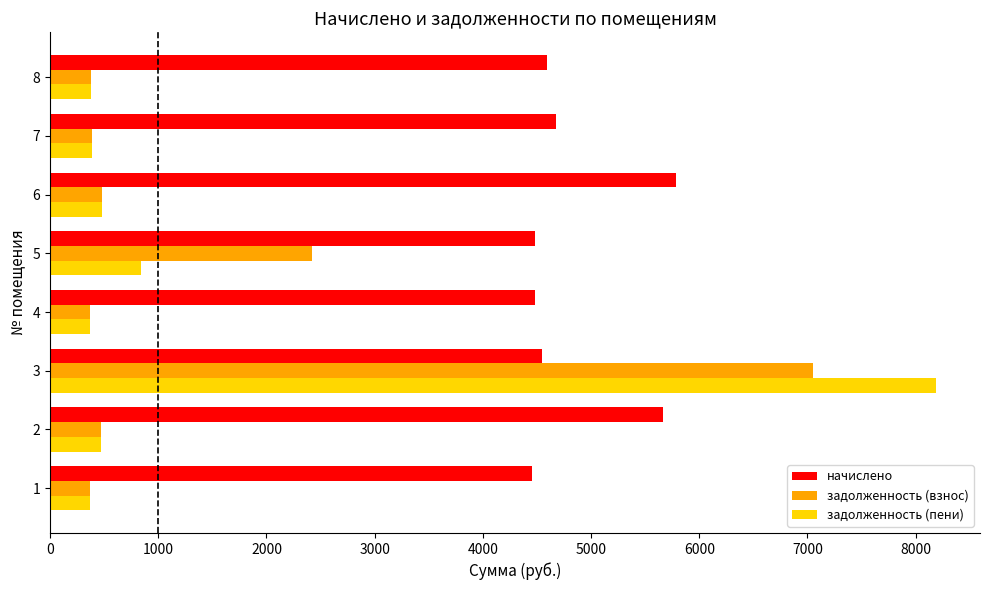

At which category is the sum across all series the highest?

3